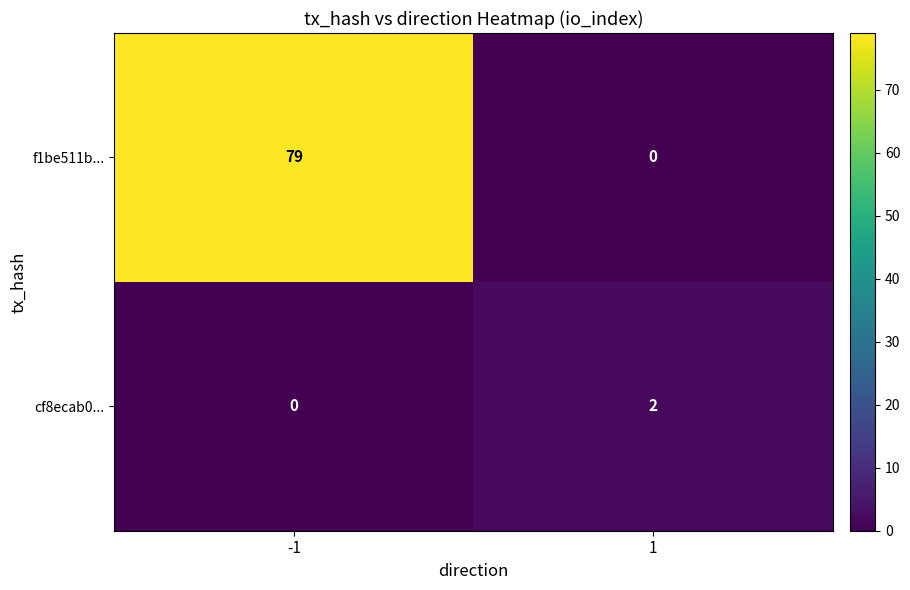

How many values in f1be511b... are above zero?

1